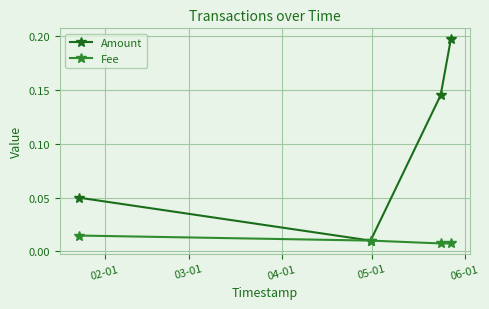

True or false: Amount has more than 1 interior local peaks.

False